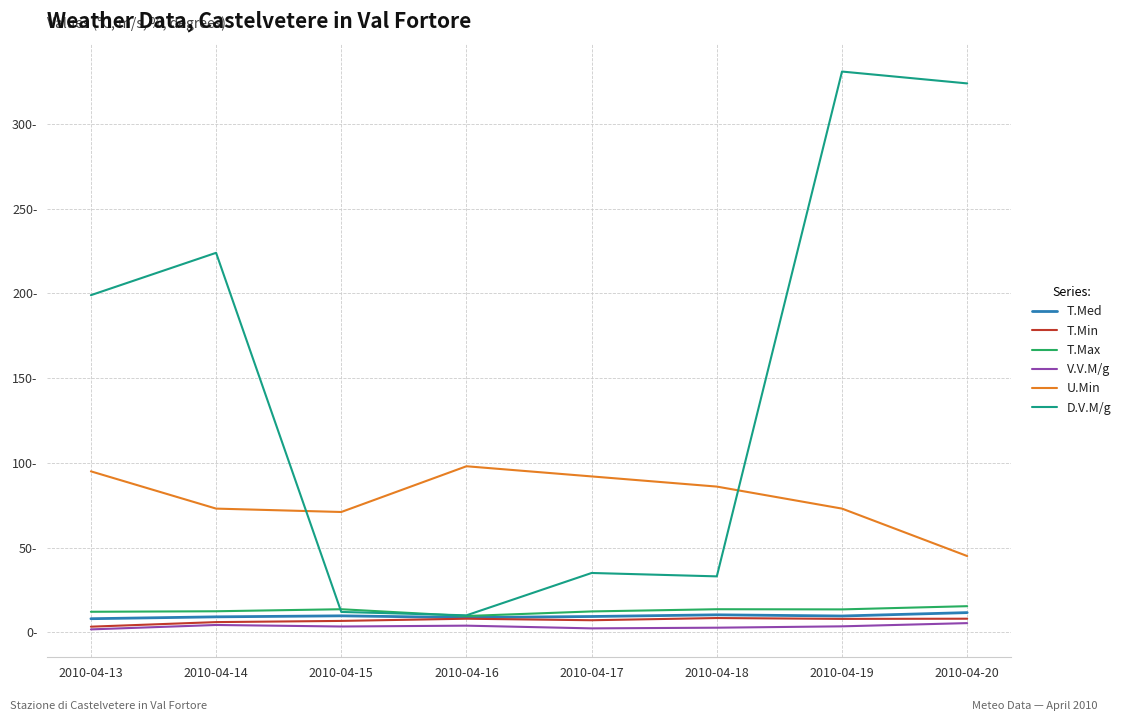

At which category does D.V.M/g reach its first local valley?

2010-04-16